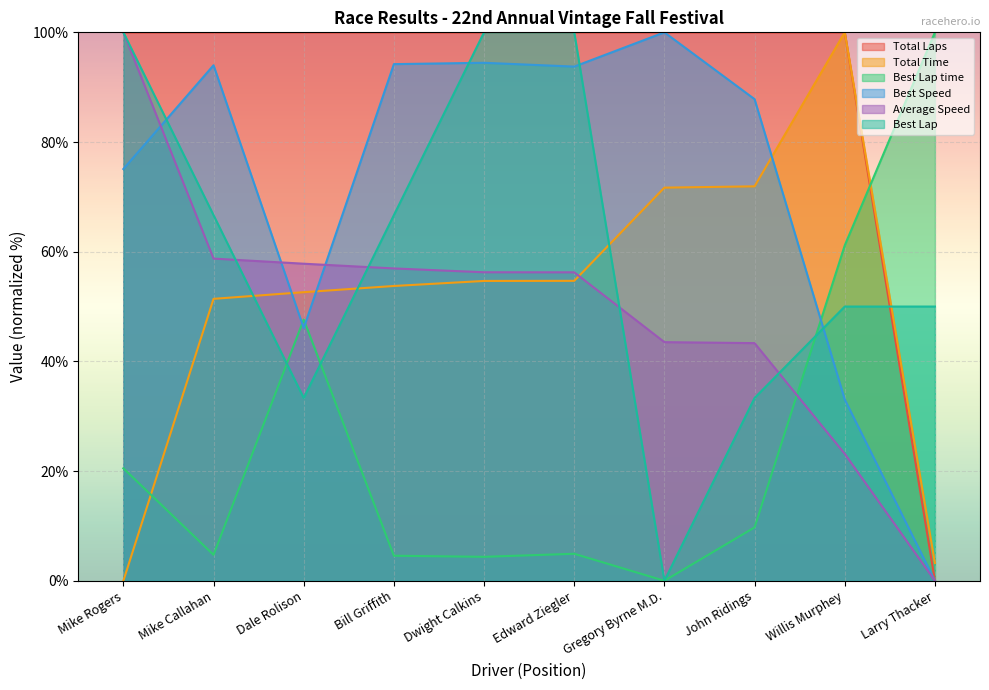

True or false: Total Time has a value of 0.0 at Mike Rogers.

True